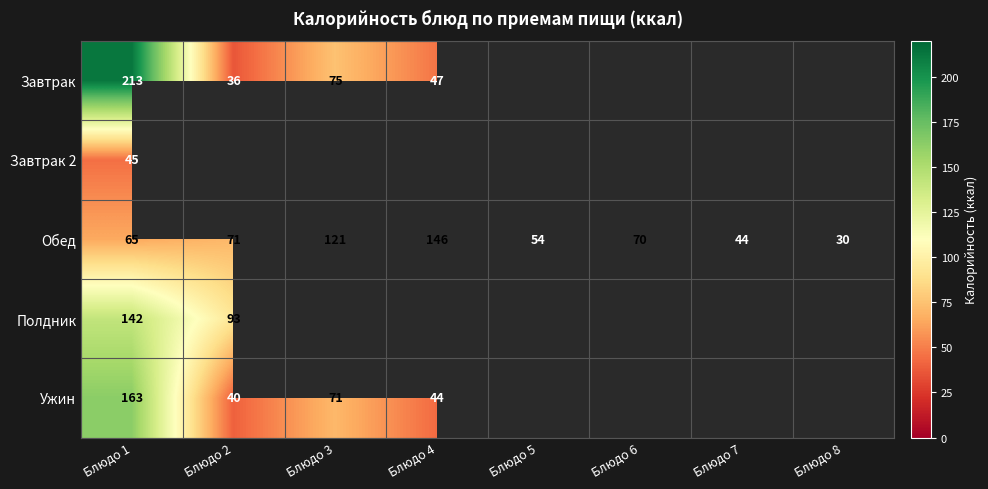

Which category has the lowest value in the Обед series?

Блюдо 8